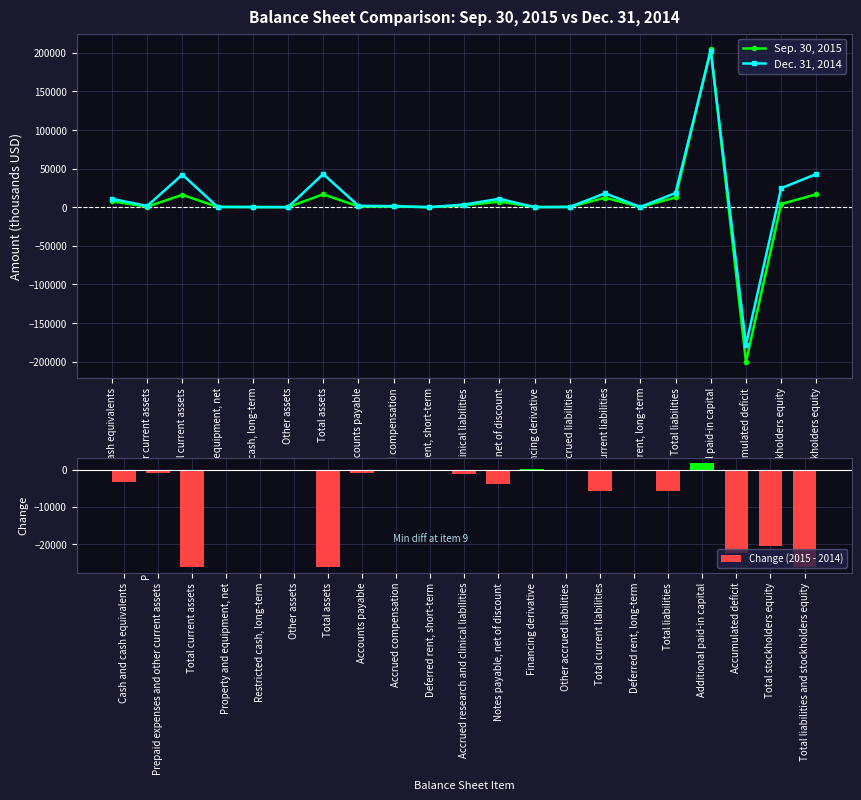

At which label is Change (2015 - 2014) closest to -12228?

Total liabilities